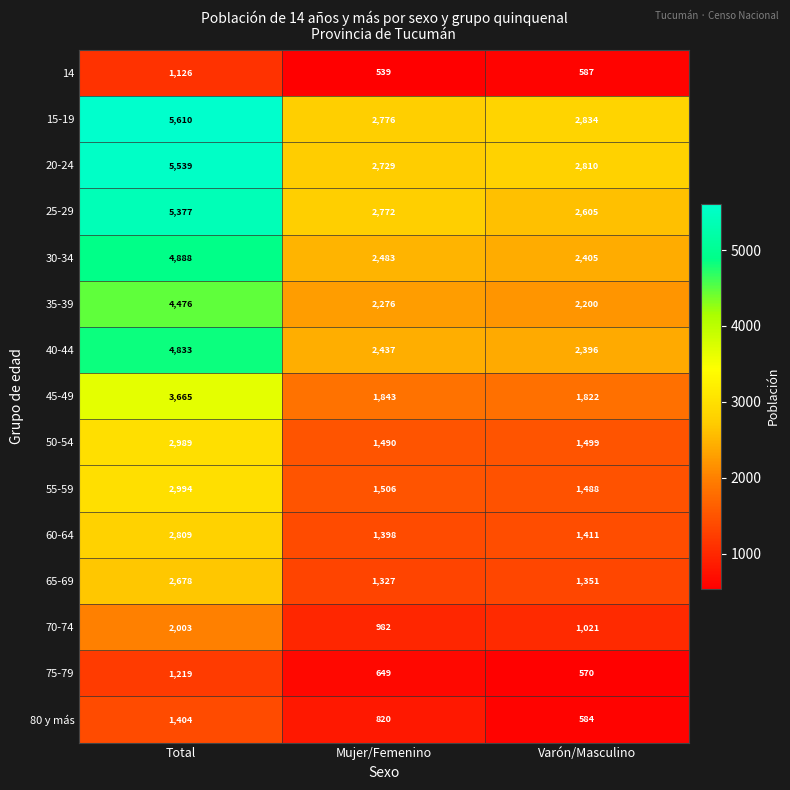

At which category does the chart reach its peak across all series?

Total